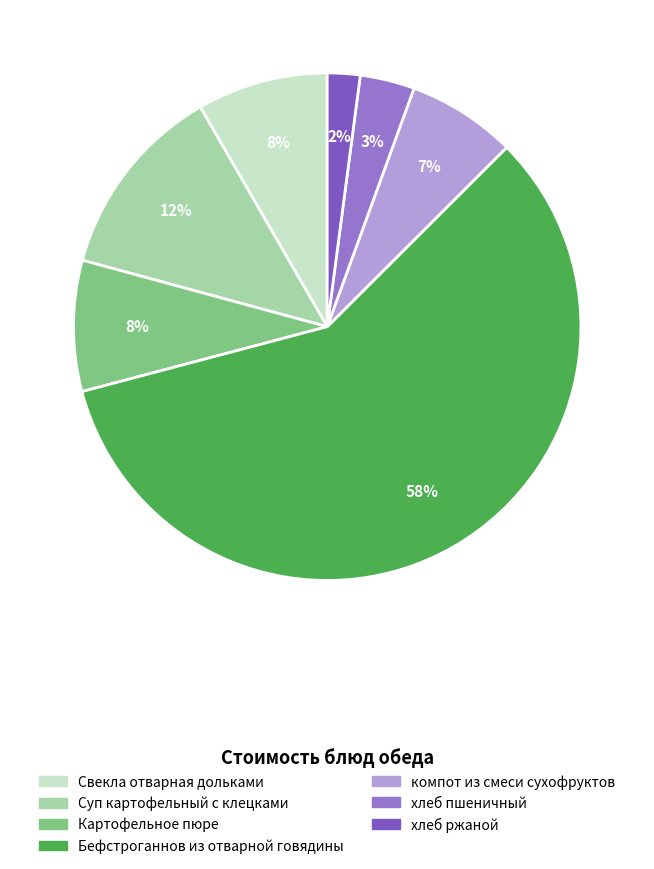

How many slices are in this pie chart?

7